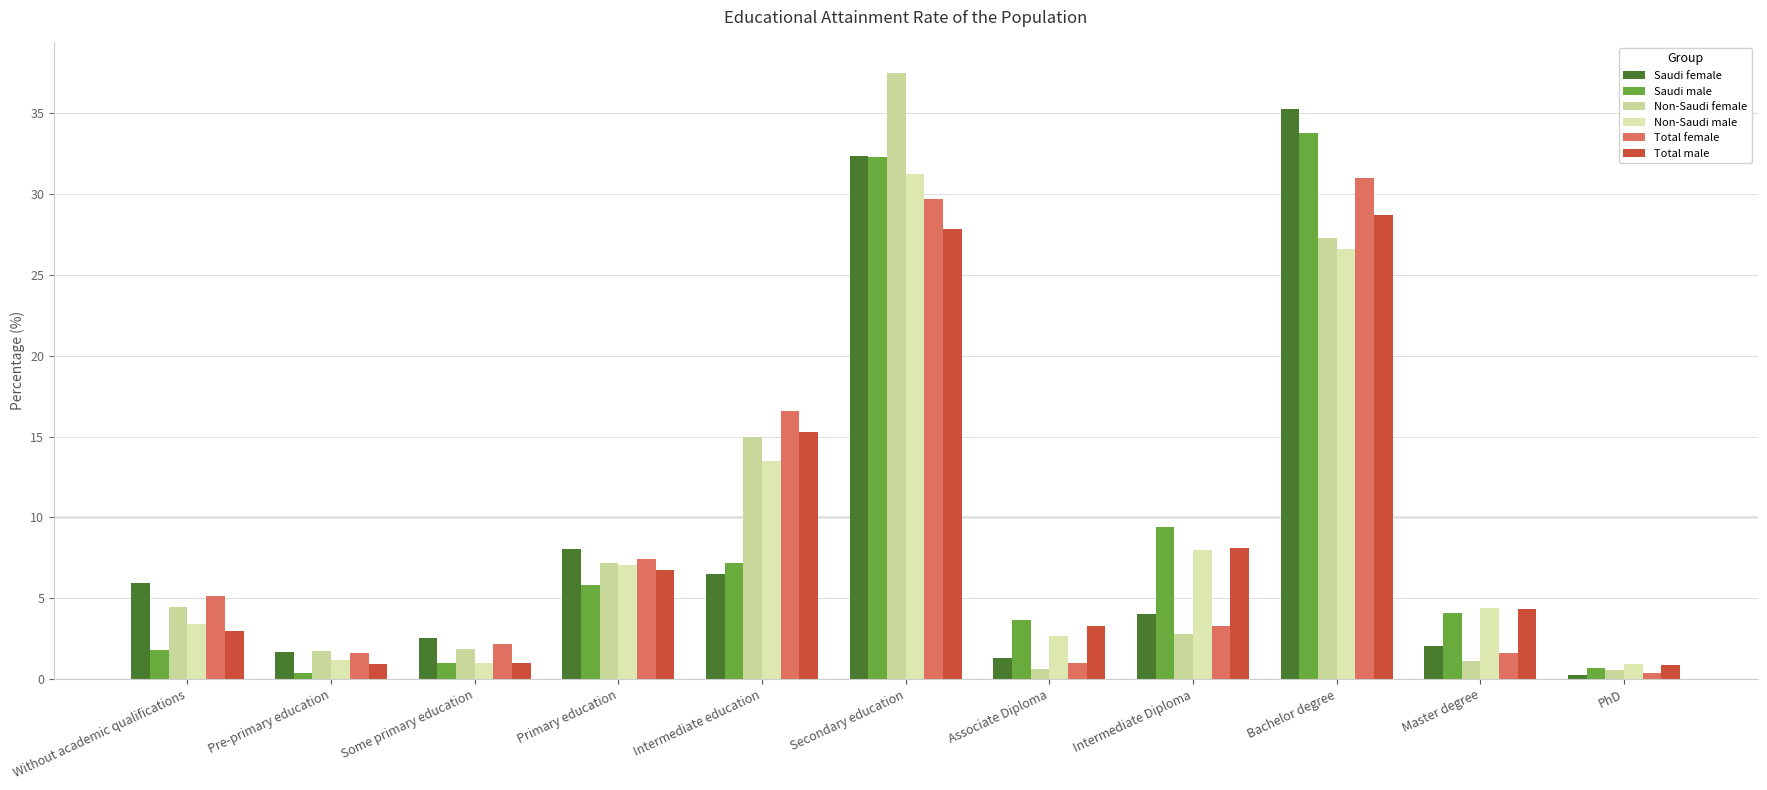

List the series in order of their peak value, lowest first.

Total male, Total female, Non-Saudi male, Saudi male, Saudi female, Non-Saudi female